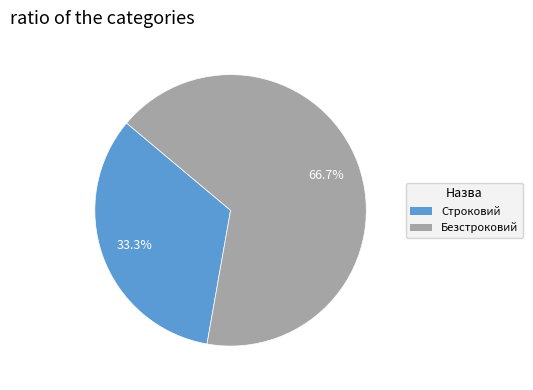

Which category accounts for the majority?

Безстроковий